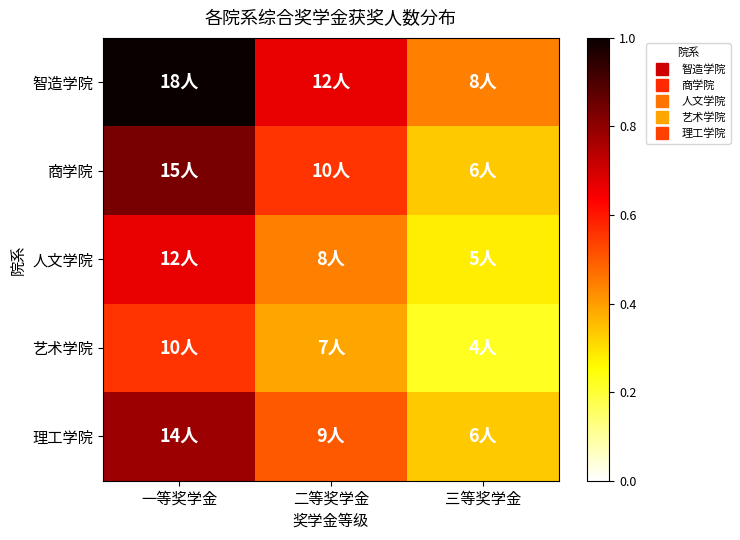

What is the minimum value shown in the chart?

0.2